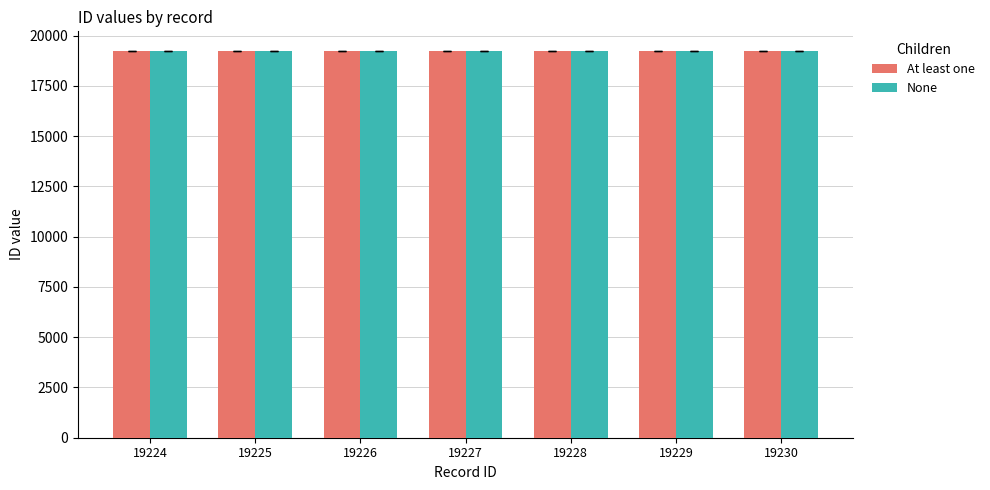

What is the difference between the maximum and minimum values in the At least one series?

6